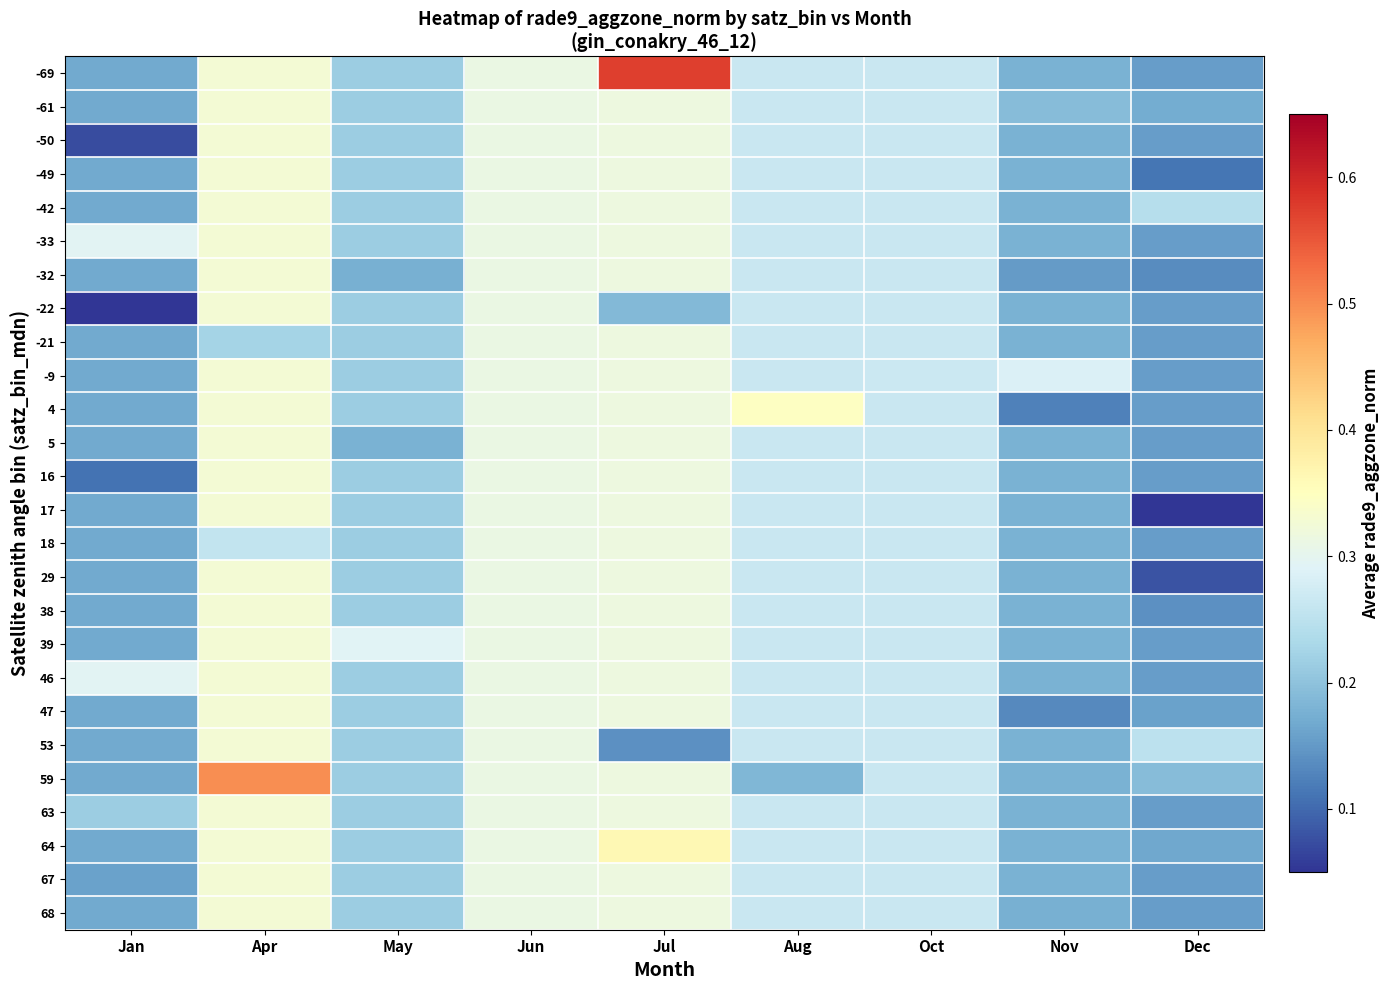

How many distinct data groups are displayed?

26